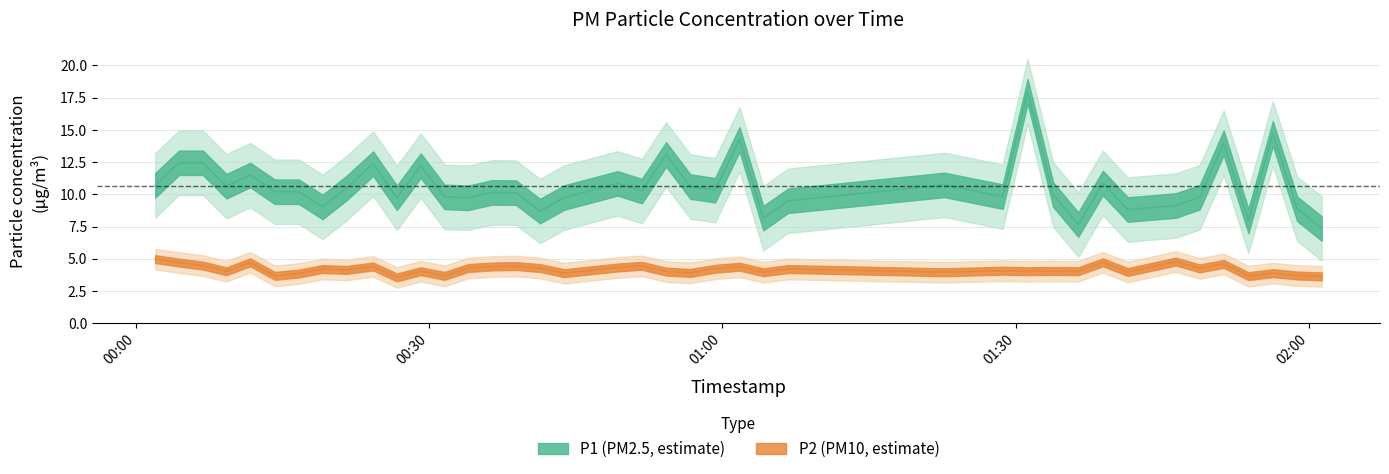

What is the label of the 3rd point from the right?

2022-10-16T01:56:20